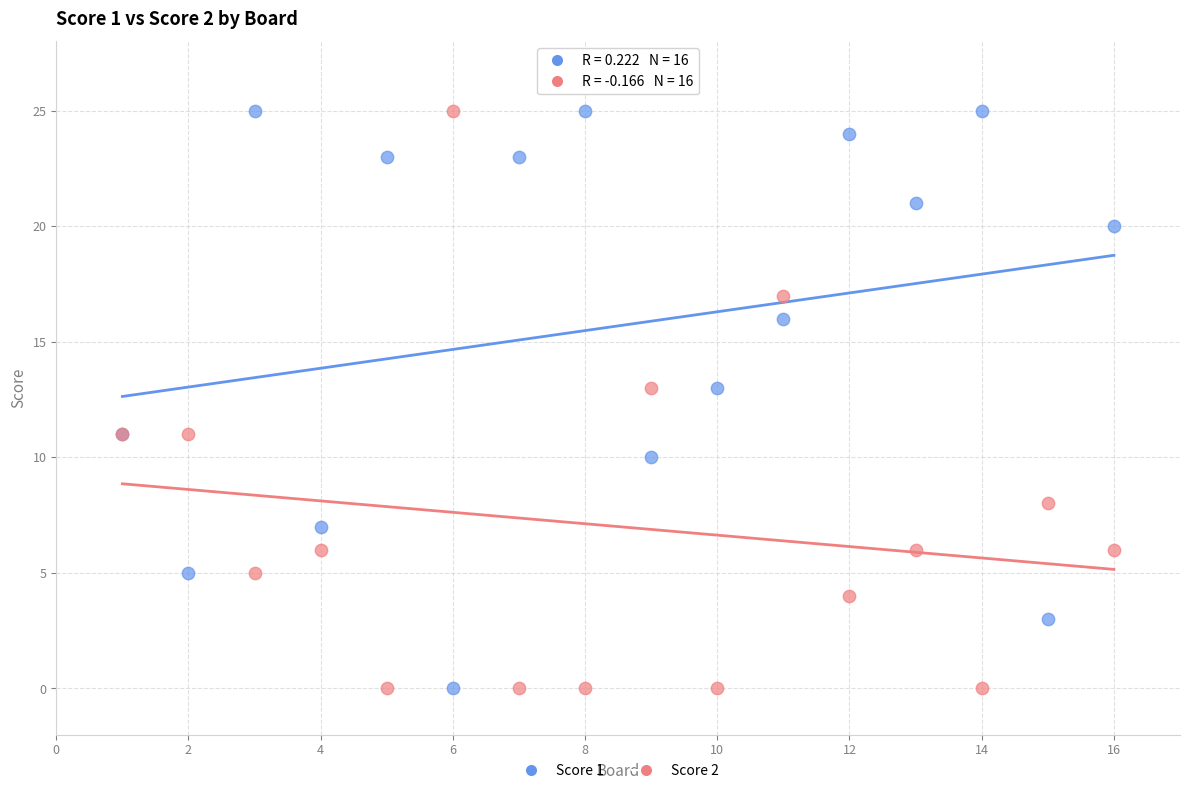

What are all the series names shown in the legend?

Score 1, Score 2